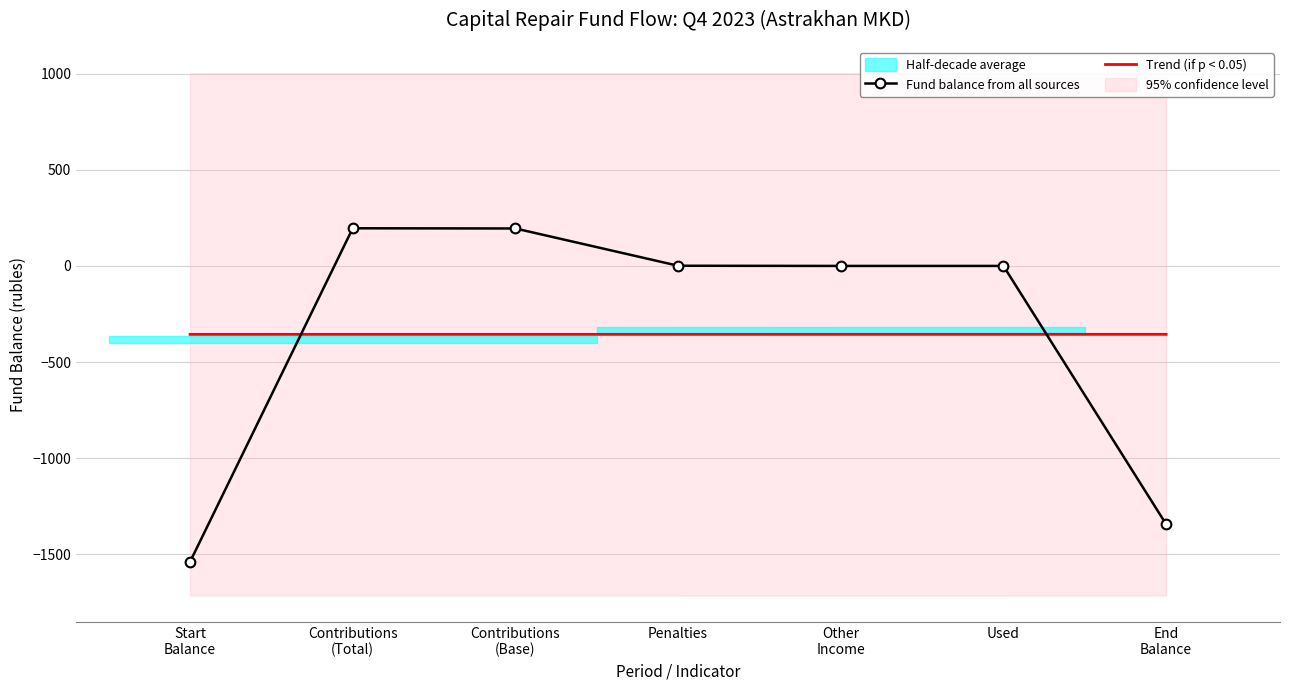

What is the difference between the maximum and minimum values in the Trend (if p < 0.05) series?

0.2